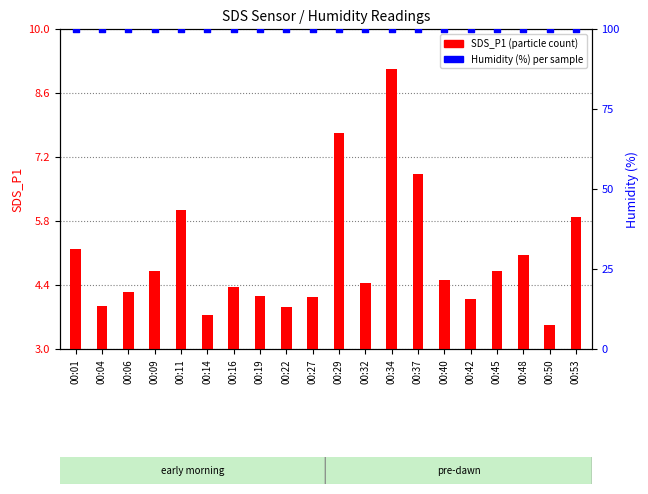

Is the value of Humidity (%) at 00:14 greater than the value of SDS_P1 at 00:27?

Yes